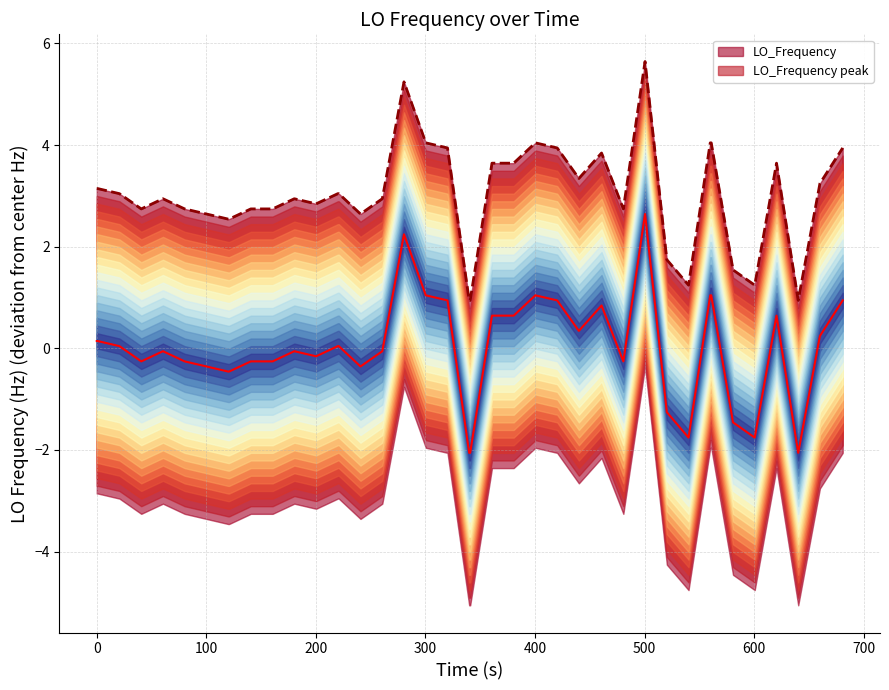

What is the lowest value of the LO_Frequency series?

-2.1